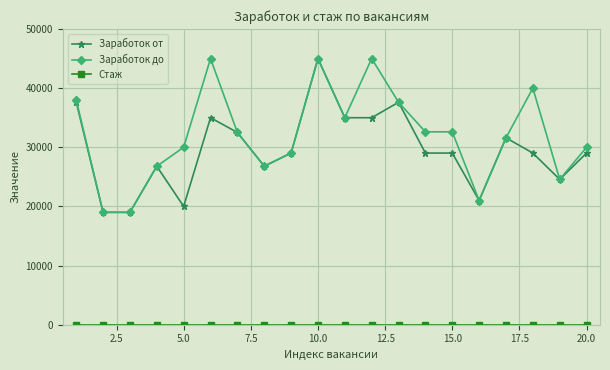

At how many categories does at least one series exceed 41266?

3